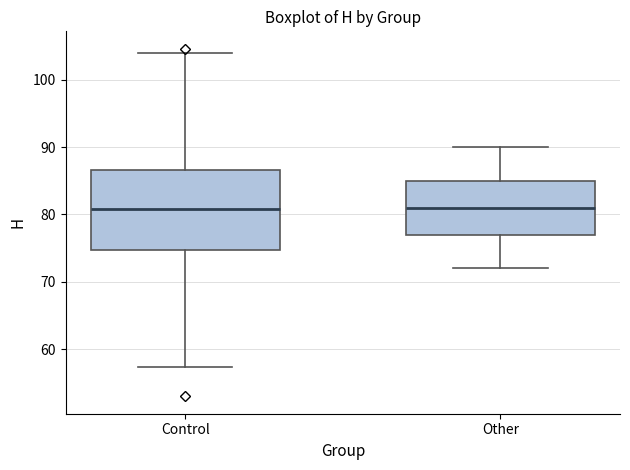

Reading left to right, read every box against the y-axis: the position of its median line, the range the box covers, and the ends of its whiskers. The values are not printed on the chart, so give them approximately, as read against the axis.

Control: median 81, box 75 to 87, whiskers 57 to 104
Other: median 81, box 77 to 85, whiskers 72 to 90